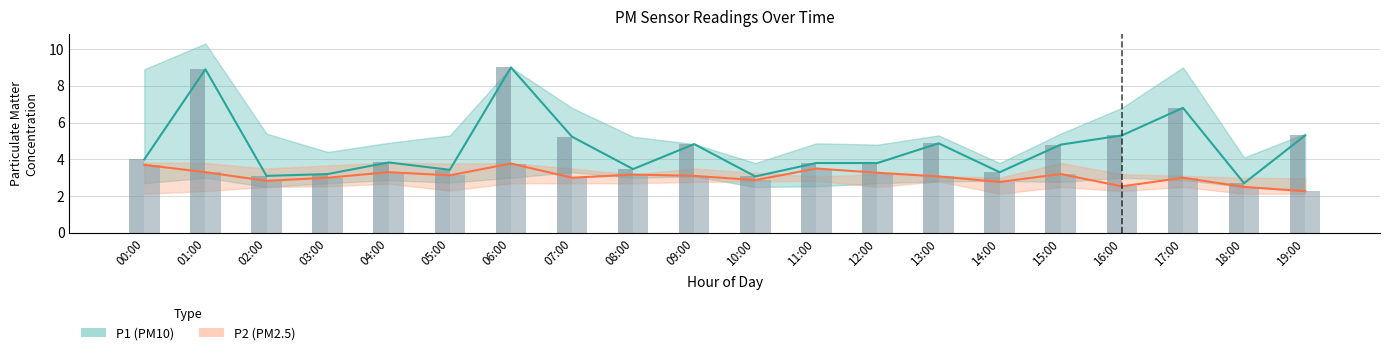

Rank the series by their maximum value, from highest to lowest.

P1_upper, P1, P2_upper, P2, P1_lower, P2_lower